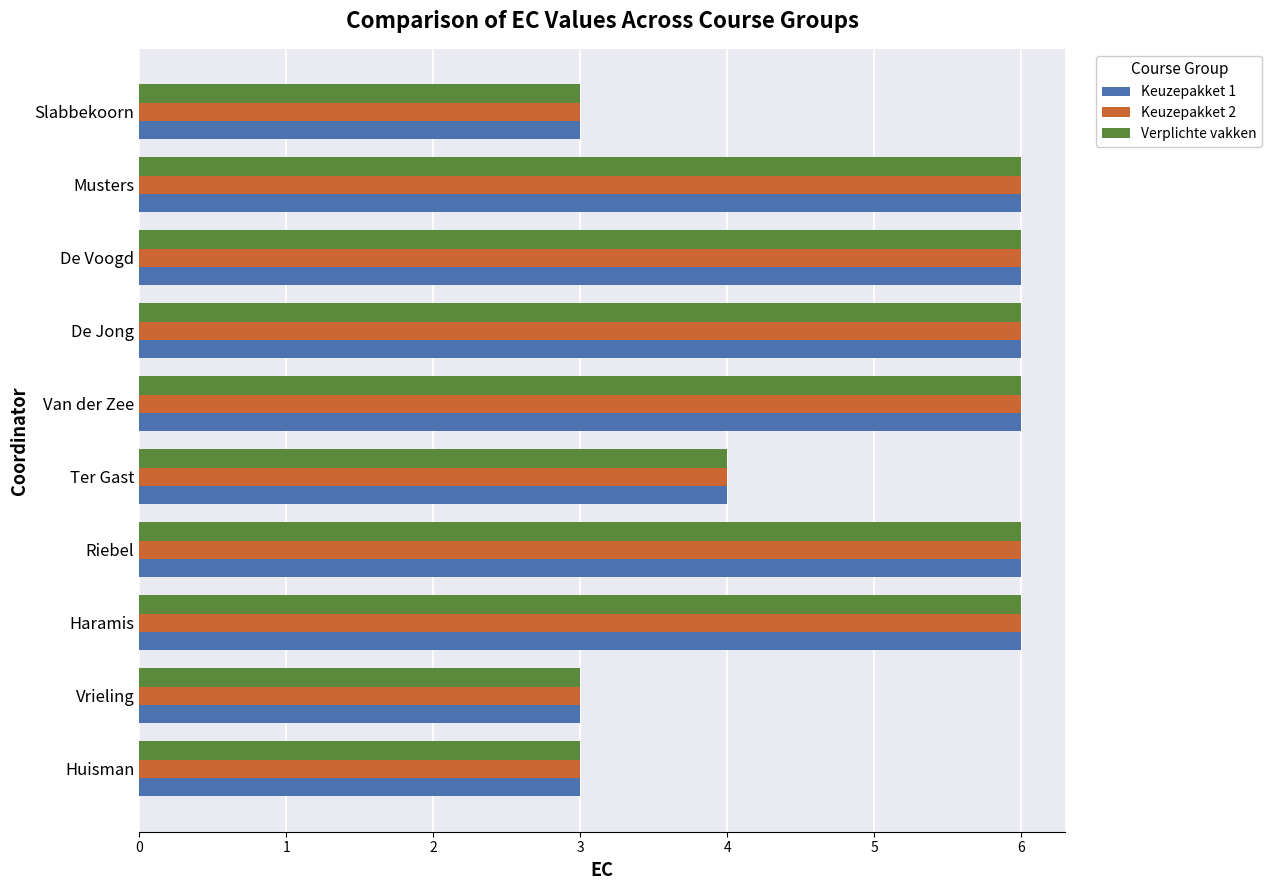

The value of Keuzepakket 1 at Ter Gast is 6. True or false?

False